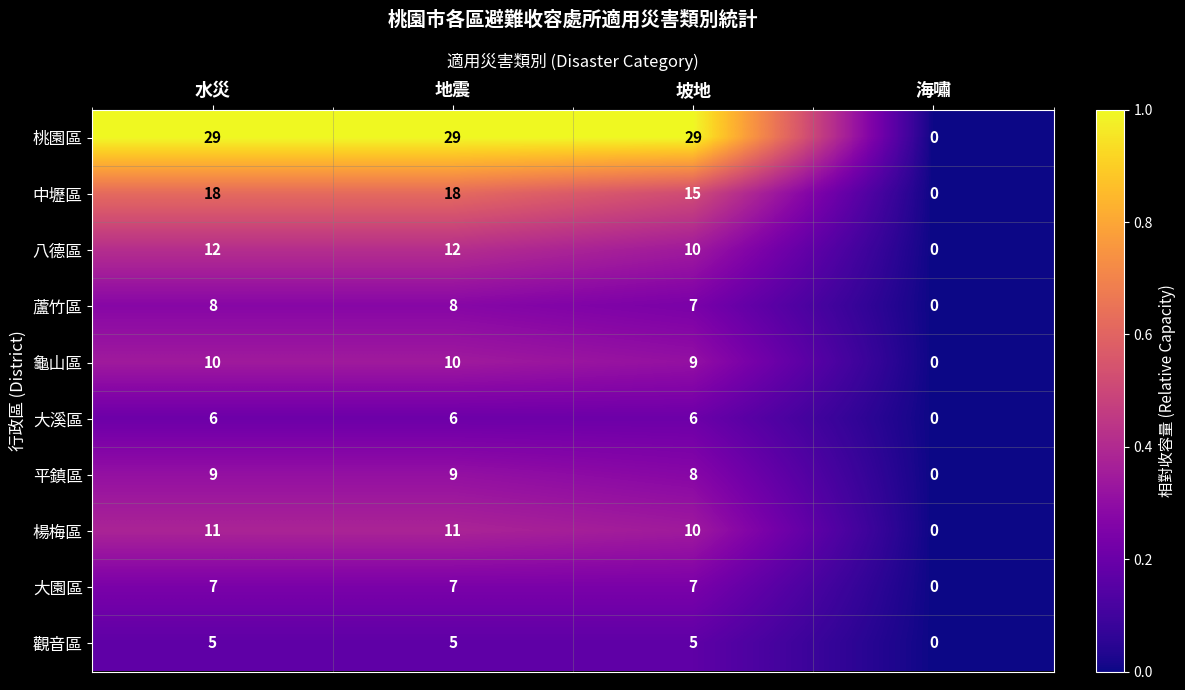

At which category does the chart reach its minimum across all series?

海嘯